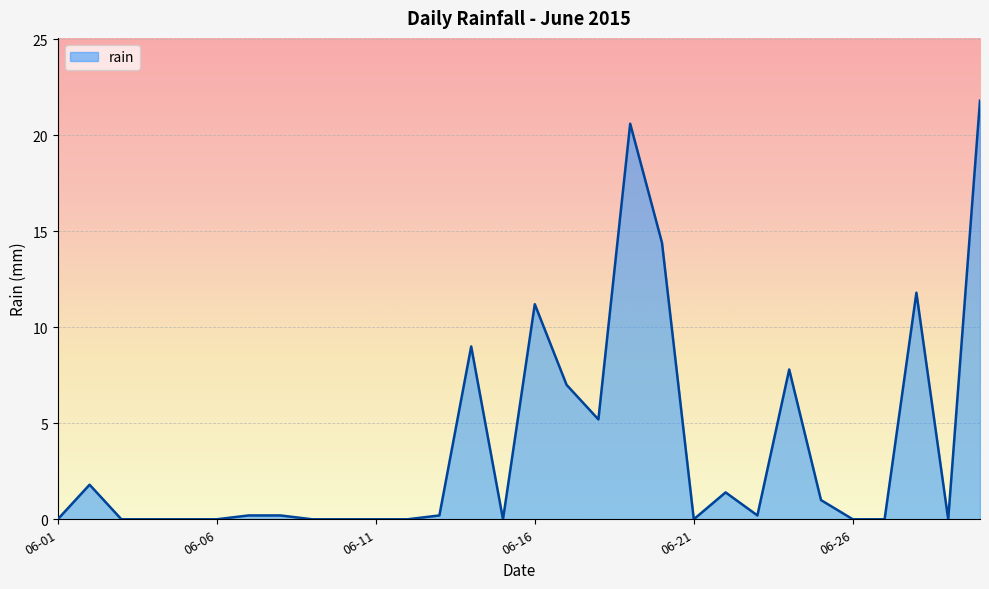

What is the difference between the maximum and minimum values?

21.8